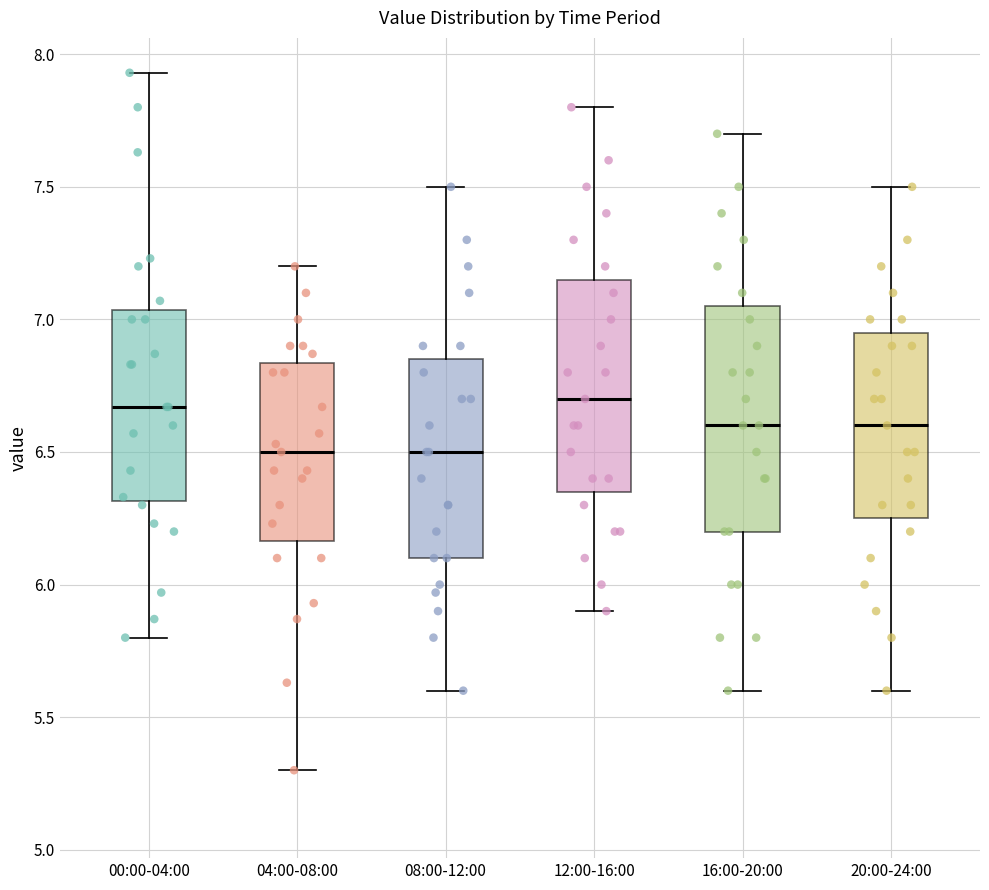

Where is the lower edge of the box for 08:00-12:00 on the y-axis? The values are not printed on the chart, so give them approximately, as read against the axis.

6.10